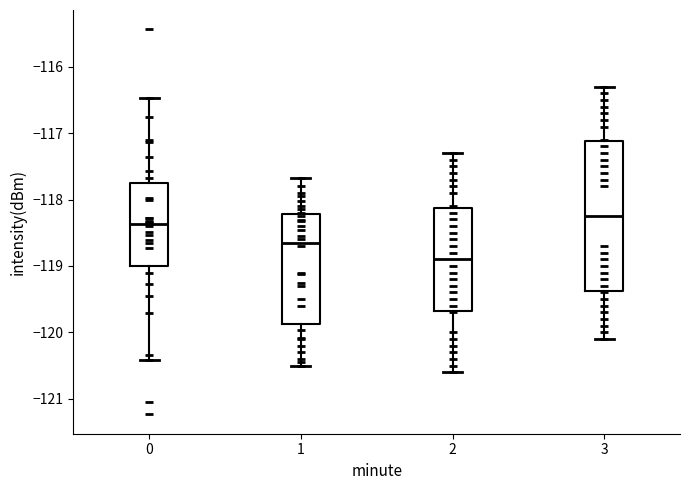

Comparing the boxes themselves (not the whiskers), which one is the tallest?

3